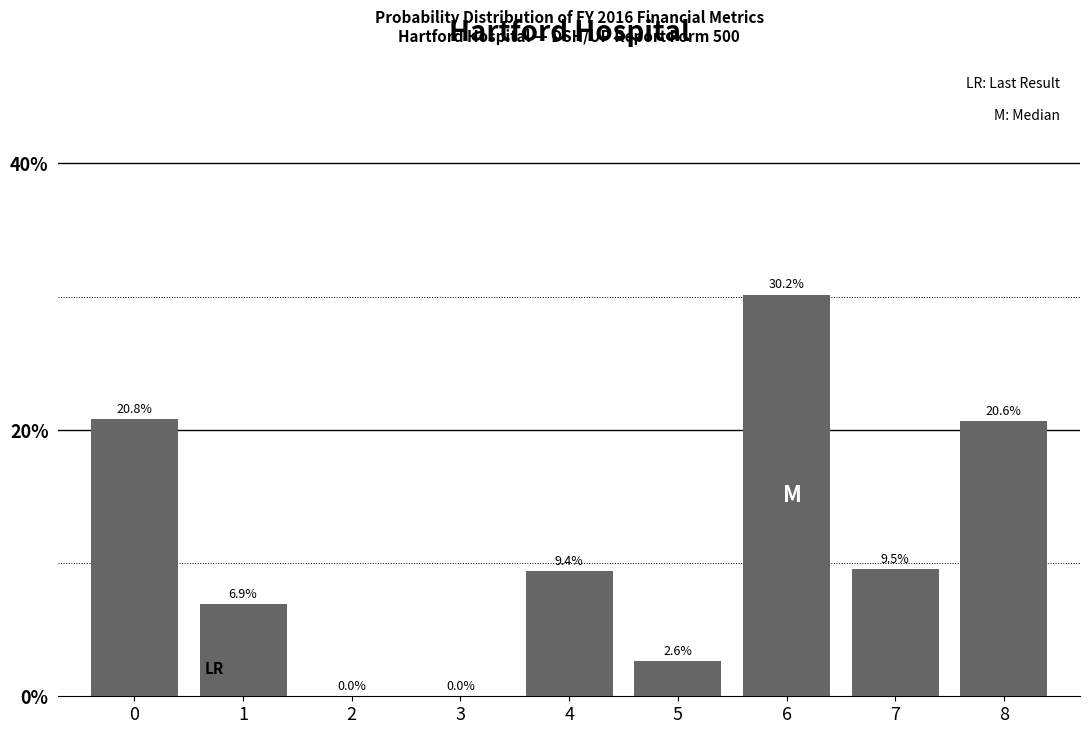

The value at 1 is 6.9. True or false?

True